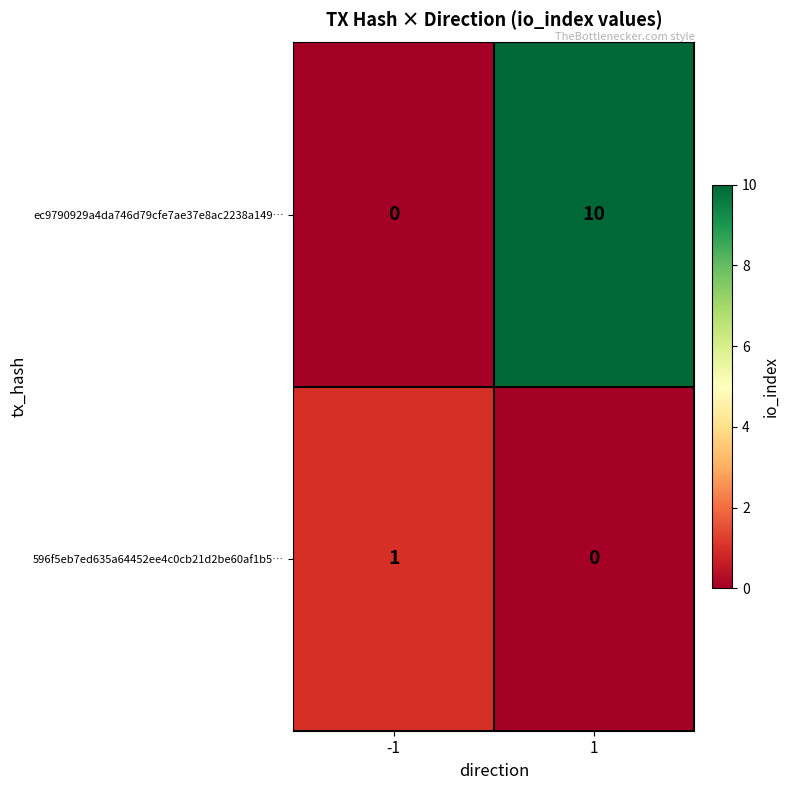

Rank the series by their maximum value, from lowest to highest.

596f5eb7ed635a64452ee4c0cb21d2be60af1b5…, ec9790929a4da746d79cfe7ae37e8ac2238a149…